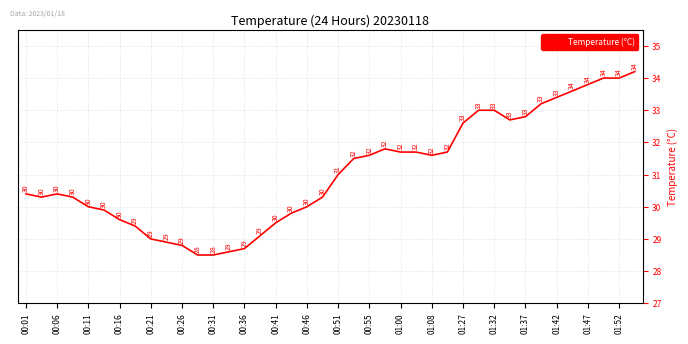

What is the difference between the maximum and minimum values?

5.7